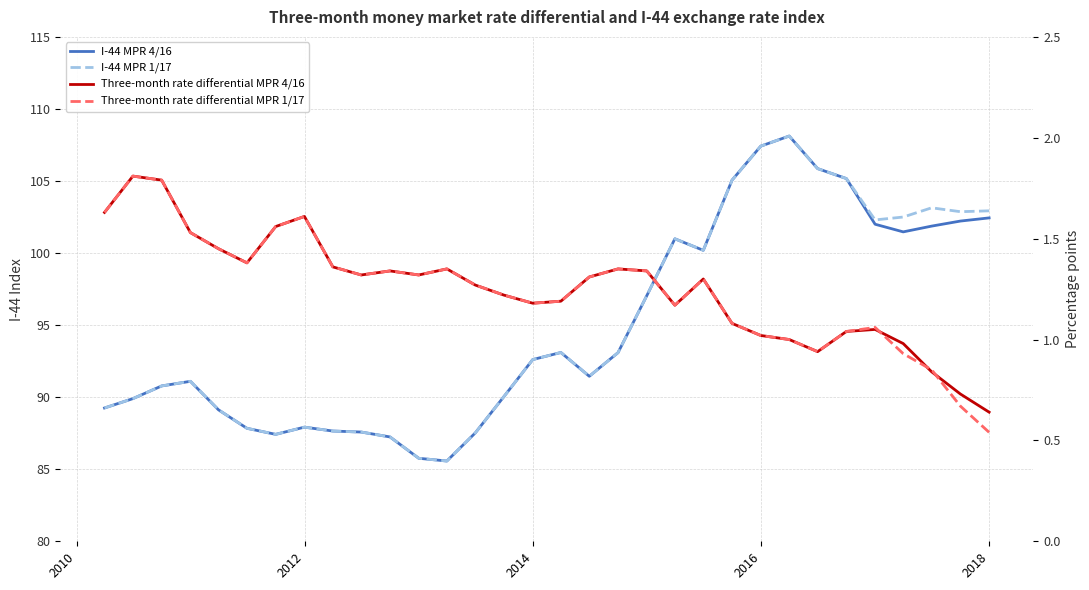

Which series has the largest total across all categories?

I-44 MPR 1/17